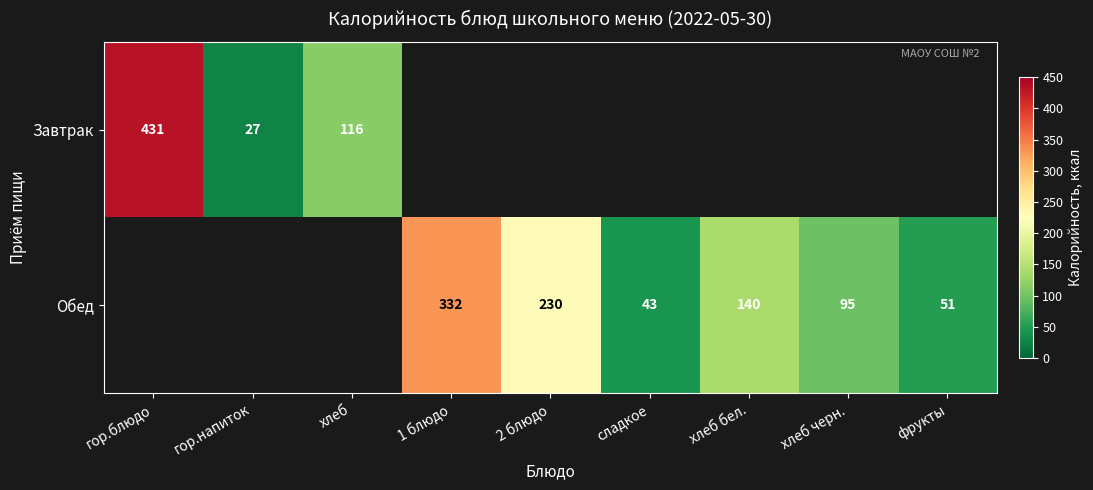

Which label corresponds to the smallest value in the chart?

гор.напиток